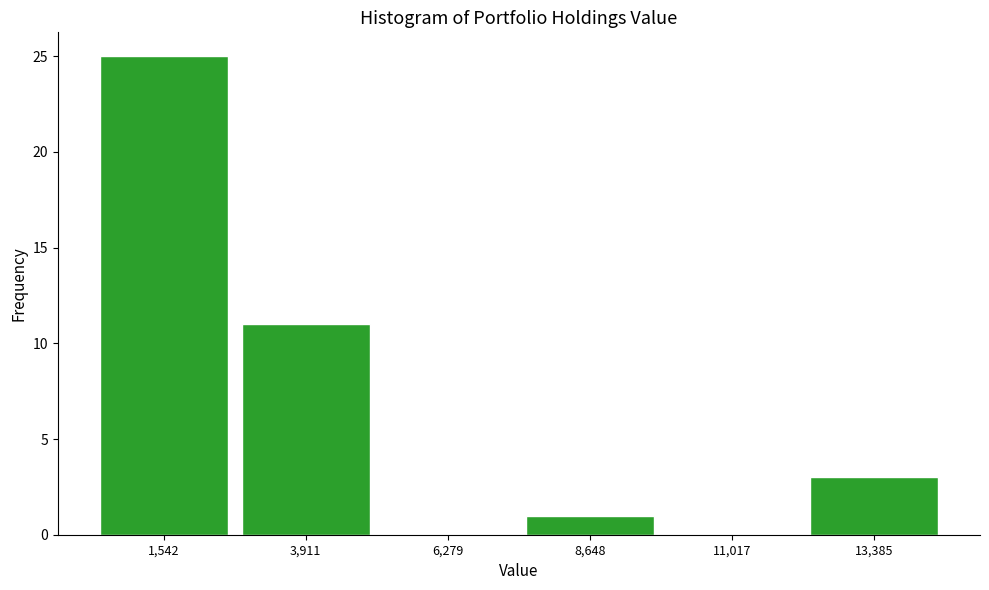

Reading left to right, transcribe this chart: for each bar, give the range it covers on the x-axis and its height. Neither the bar edges nor the heights are printed on the chart, so give them approximately, as read against the axes.

500 to 2500: 25
2500 to 5000: 11
5000 to 7500: 0
7500 to 10000: 1
10000 to 12000: 0
12000 to 14500: 3